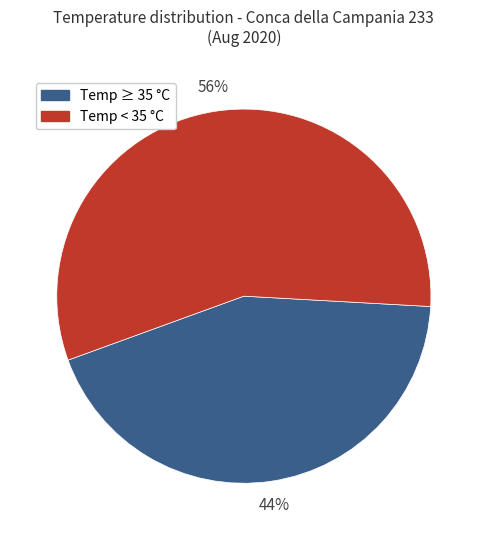

Does any single category account for the majority?

Yes